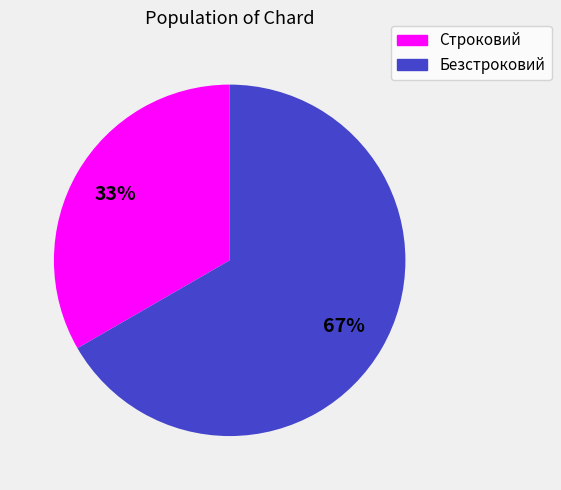

To the nearest percent, what percentage of the pie is Строковий?

33%